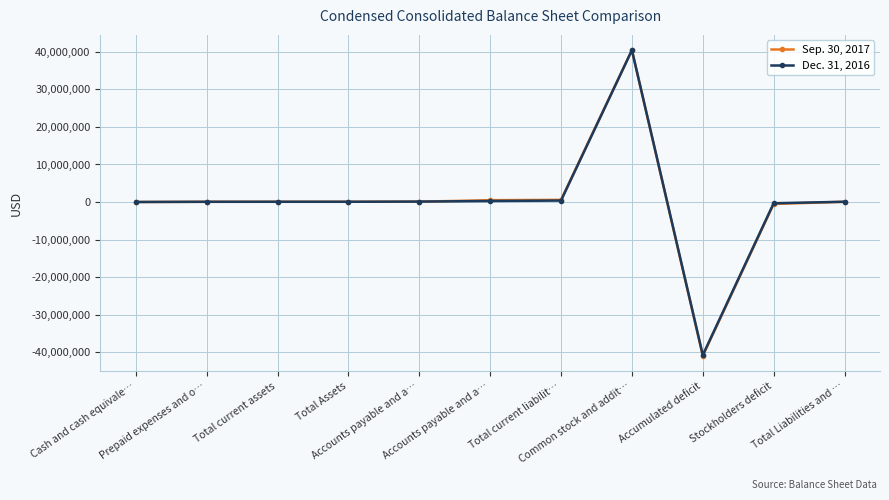

How many lines are shown in the chart?

2